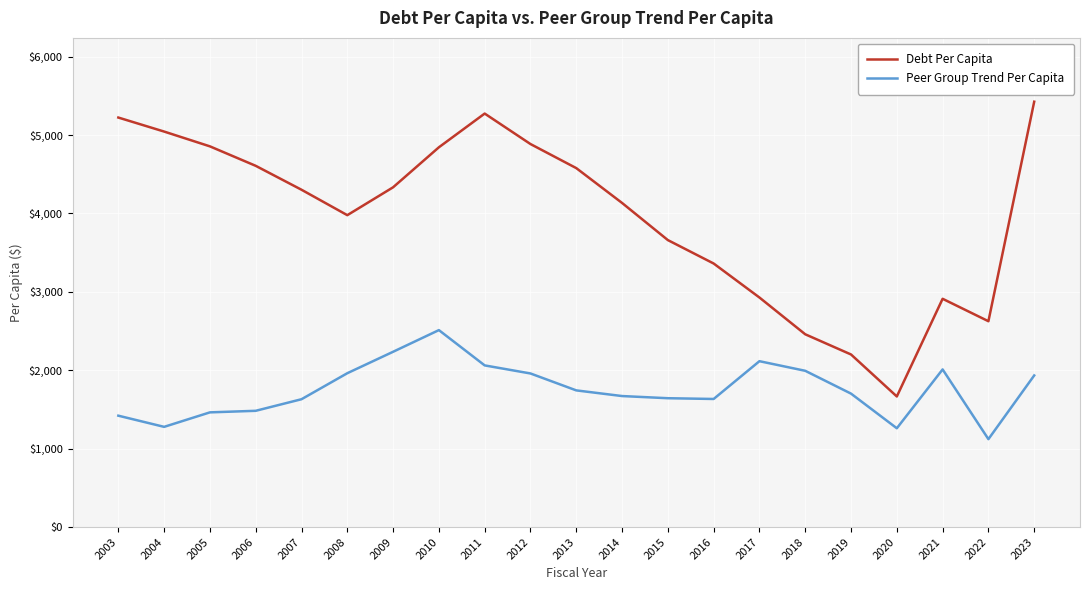

Is this an area chart (filled region under the line)?

No